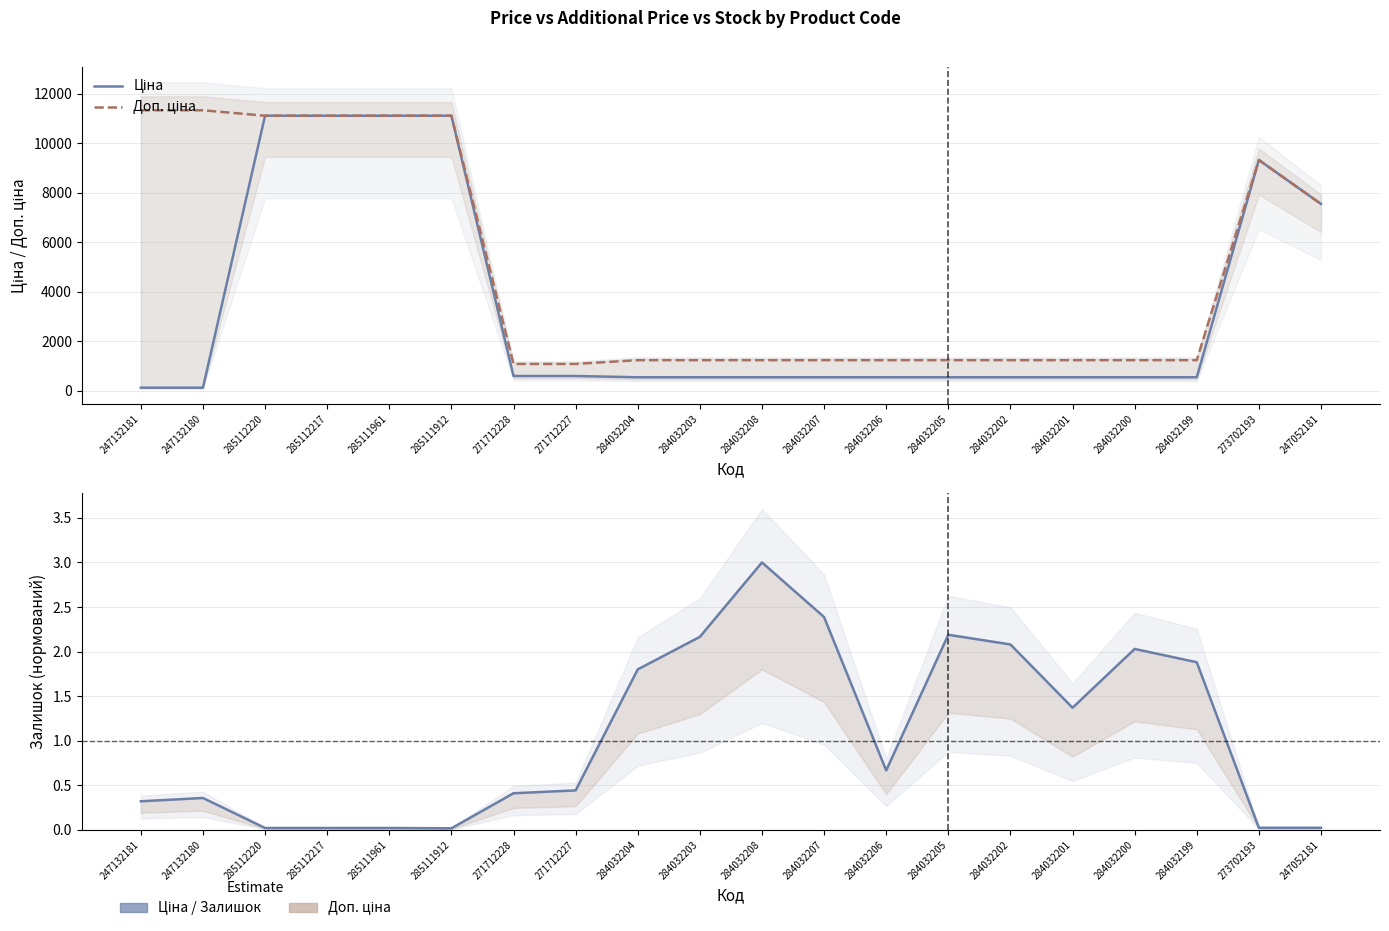

True or false: Доп. ціна and Залишок (normed) intersect in this chart.

False